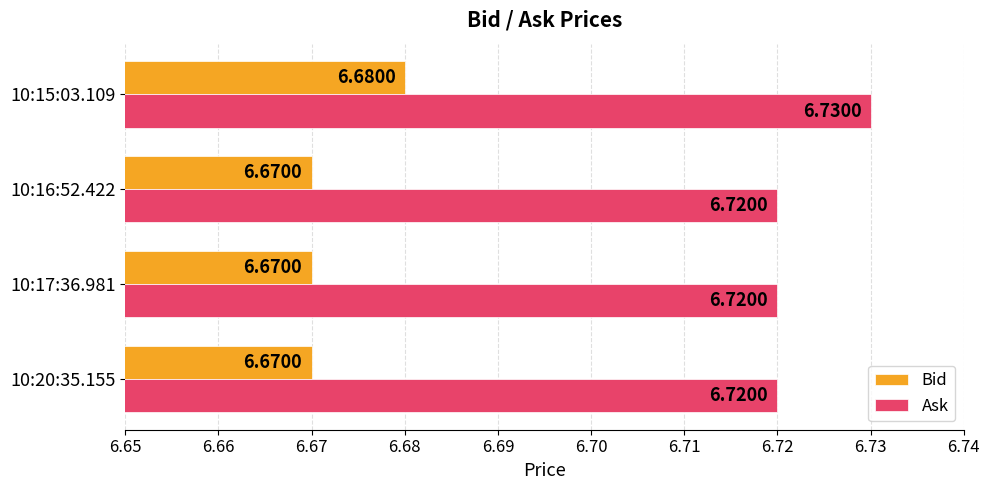

At which category is the sum across all series the highest?

10:15:03.109